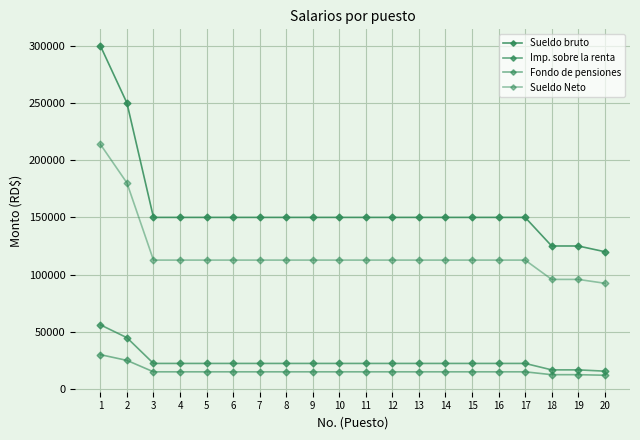

Does the chart have visible grid lines?

Yes